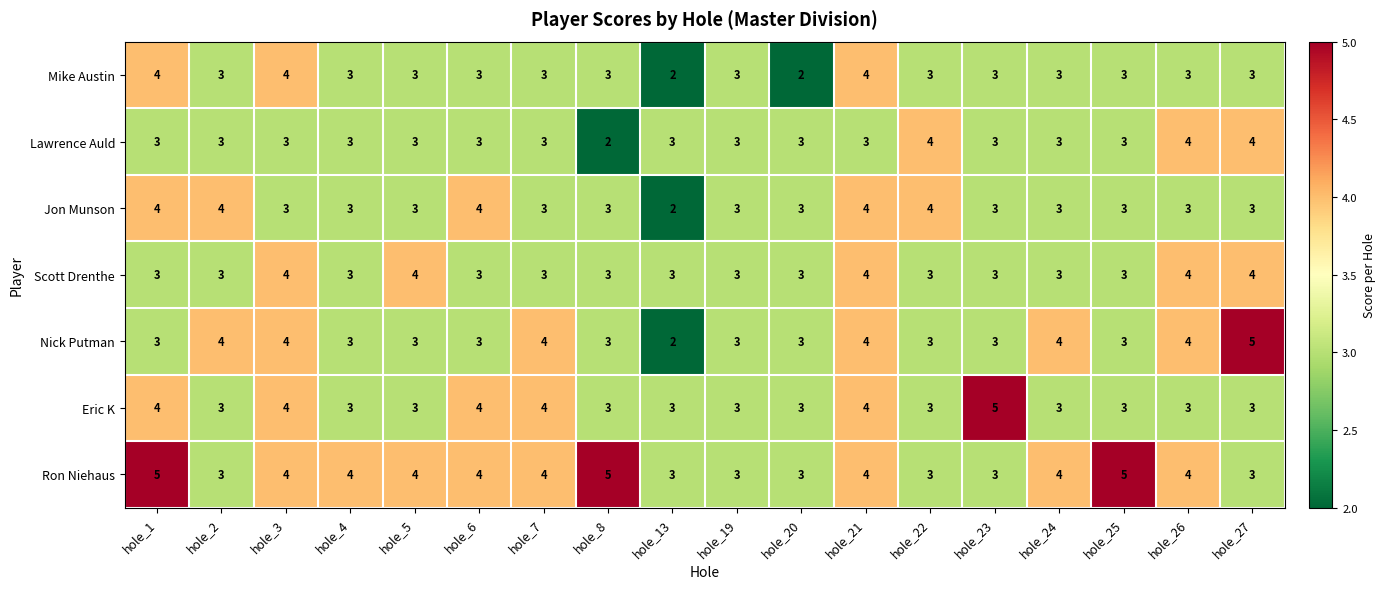

What is the highest value of the Jon Munson series?

4